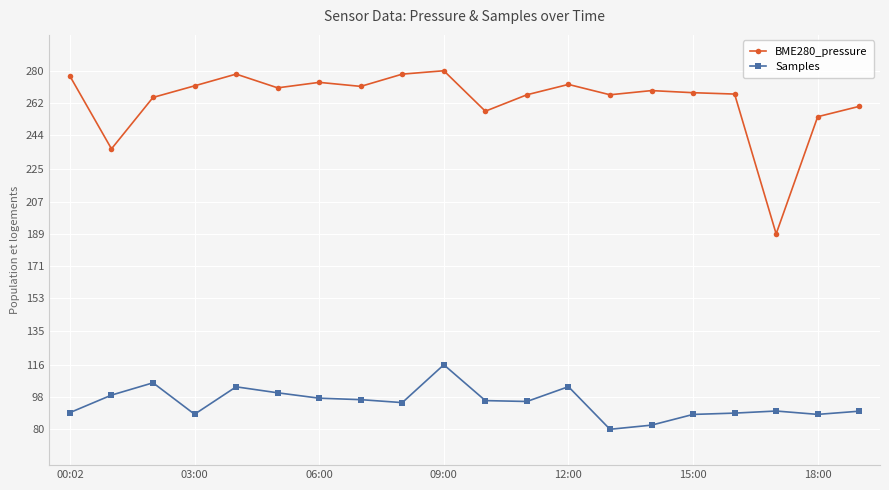

List the series in order of their overall mean, lowest first.

Samples, BME280_pressure